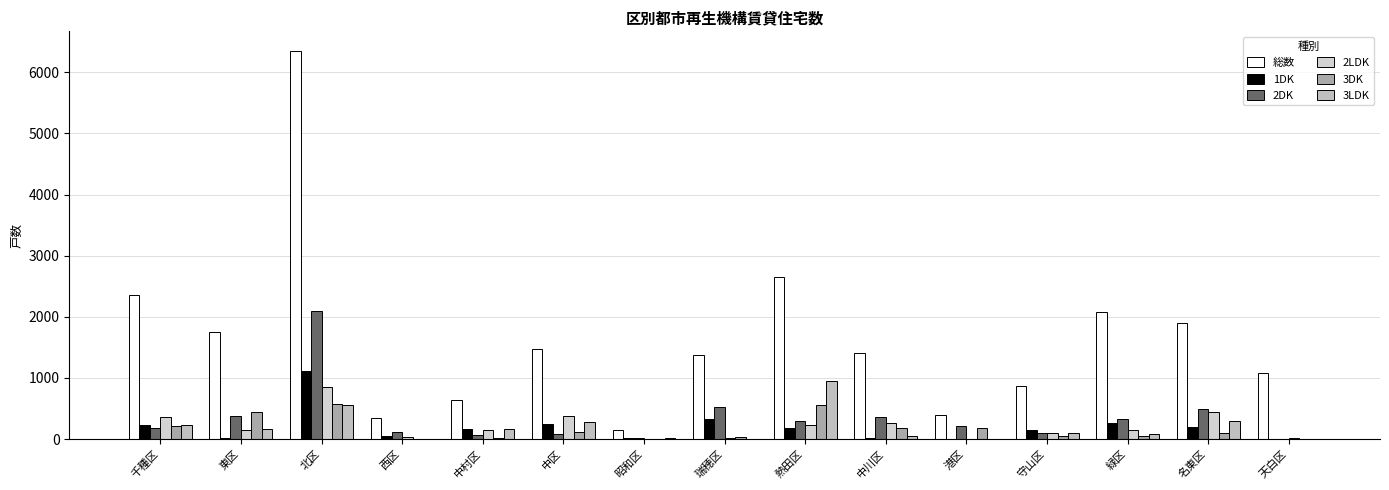

Between 北区 and 瑞穂区, which series saw the biggest shift?

総数